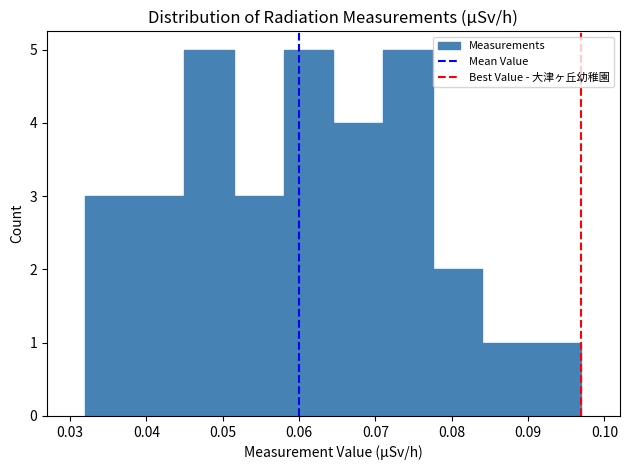

Reading left to right, list every bar in this chart as the range it spans on the x-axis followed by its height. Neither the bar edges nor the heights are printed on the chart, so give them approximately, as read against the axes.

0.032 to 0.039: 3
0.039 to 0.045: 3
0.045 to 0.052: 5
0.052 to 0.058: 3
0.058 to 0.065: 5
0.065 to 0.071: 4
0.071 to 0.078: 5
0.078 to 0.084: 2
0.084 to 0.091: 1
0.091 to 0.097: 1